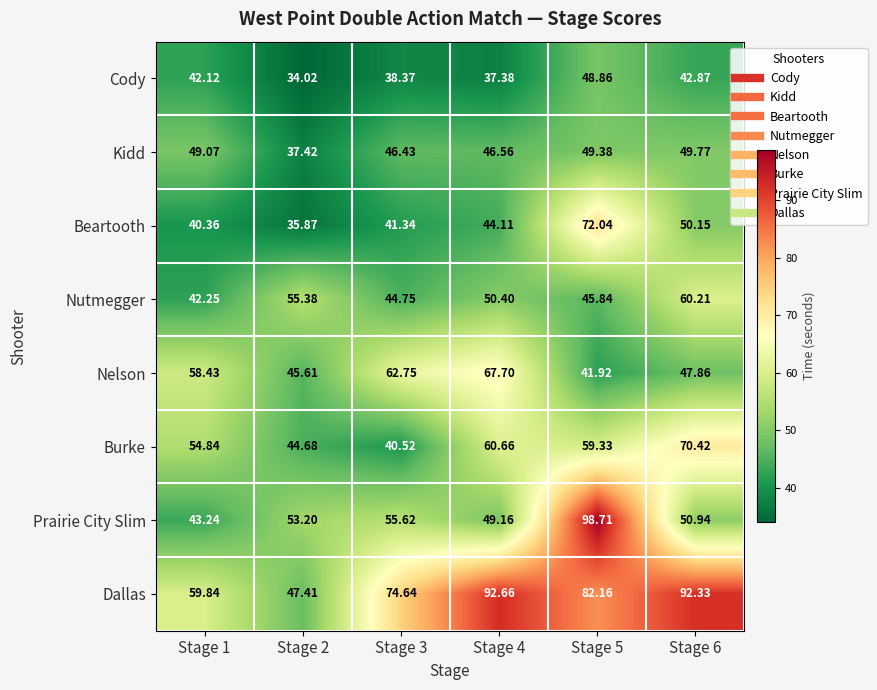

How many categories are shown in the chart?

6